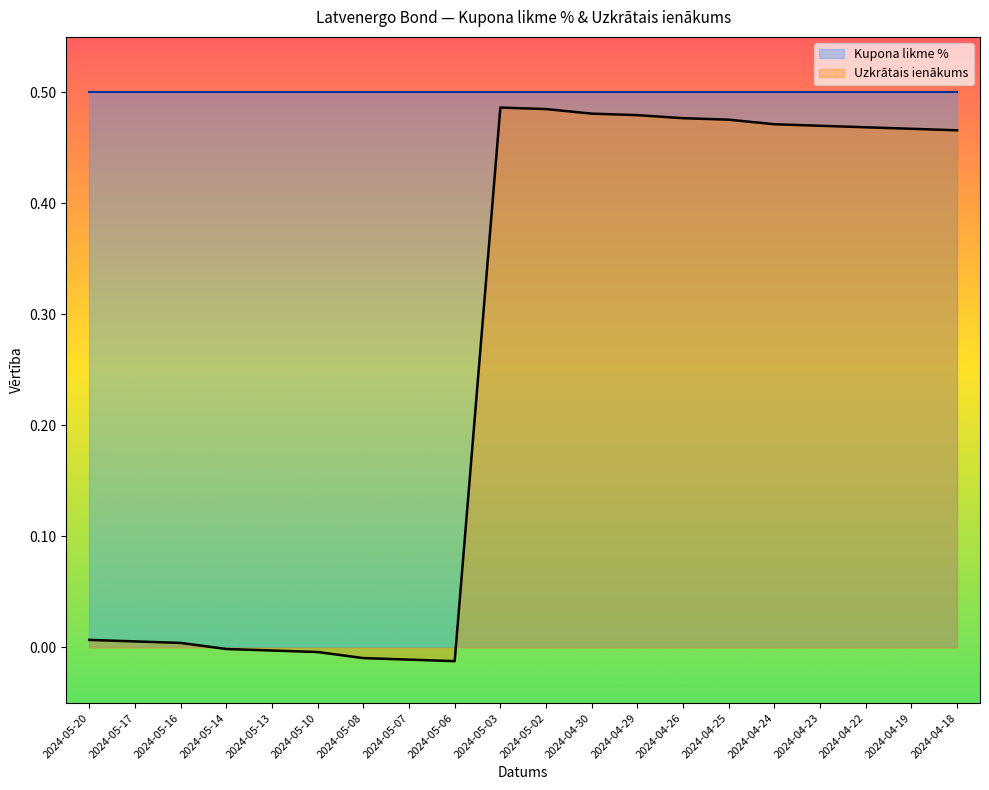

The Kupona likme % series shows 0.8 at 2024-04-26. True or false?

False